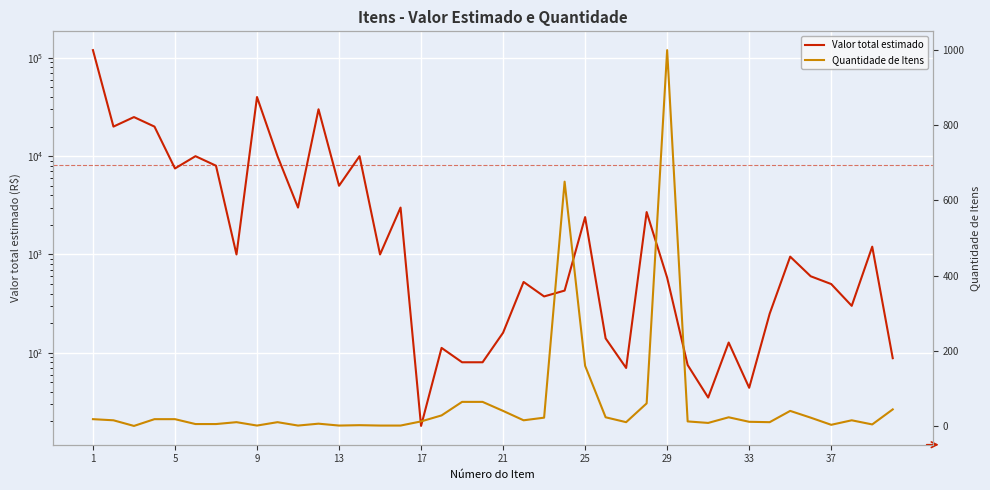

What is the average value of the Quantidade de Itens series?

61